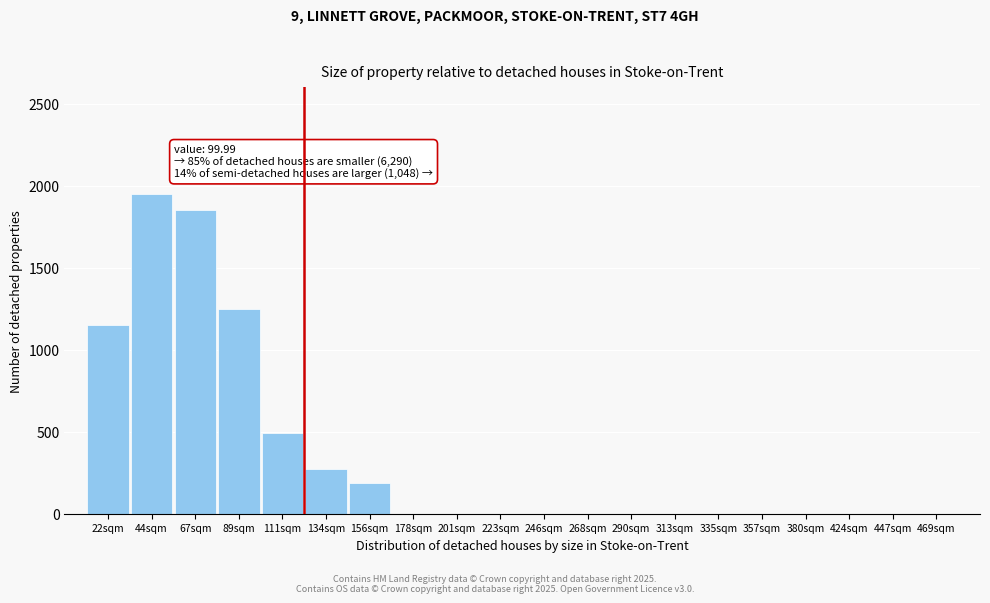

Reading right to left, transcribe all the data shown in this chart.

469sqm=0	447sqm=0	424sqm=0	380sqm=0	357sqm=0	335sqm=0	313sqm=0	290sqm=0	268sqm=0	246sqm=0	223sqm=0	201sqm=0	178sqm=0	156sqm=190	134sqm=270	111sqm=490	89sqm=1250	67sqm=1850	44sqm=1950	22sqm=1150